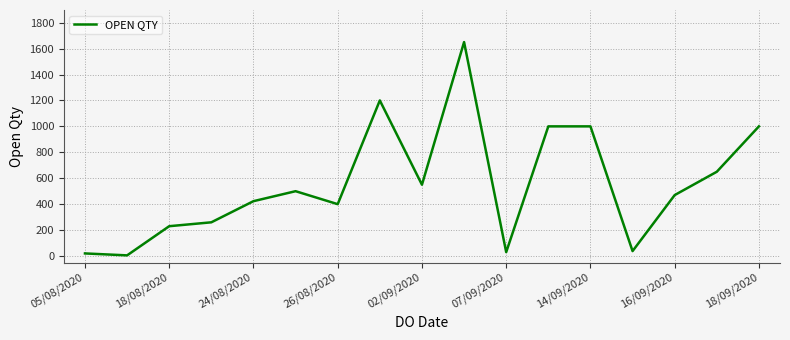

What is the maximum value shown in the chart?

1650